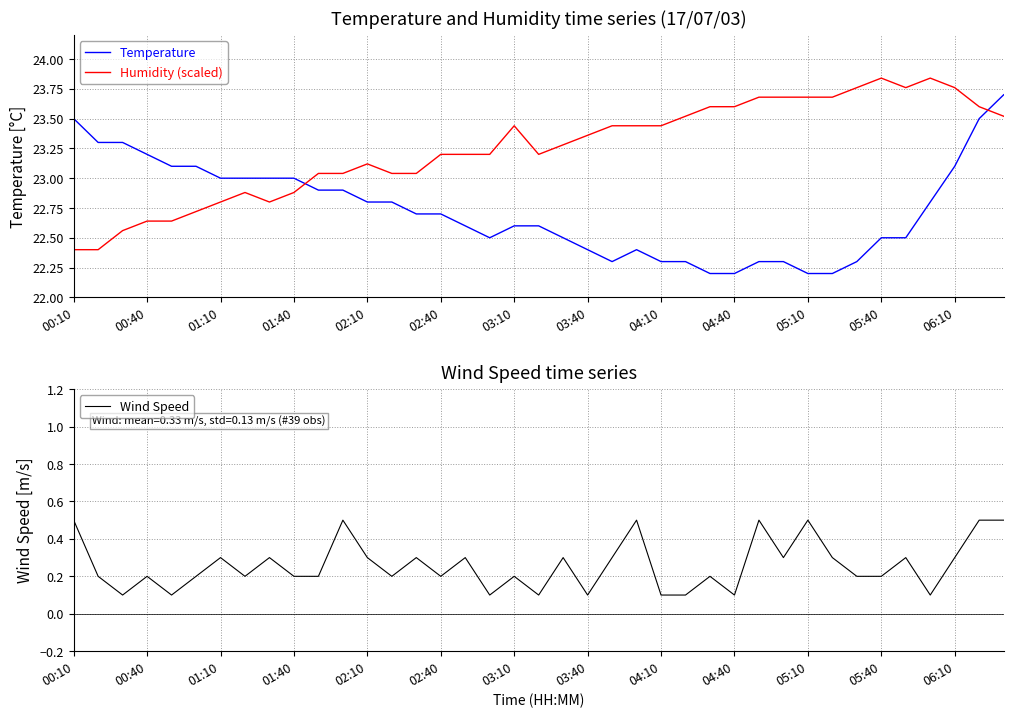

True or false: Humidity (scaled) and Temperature cross at least once.

True